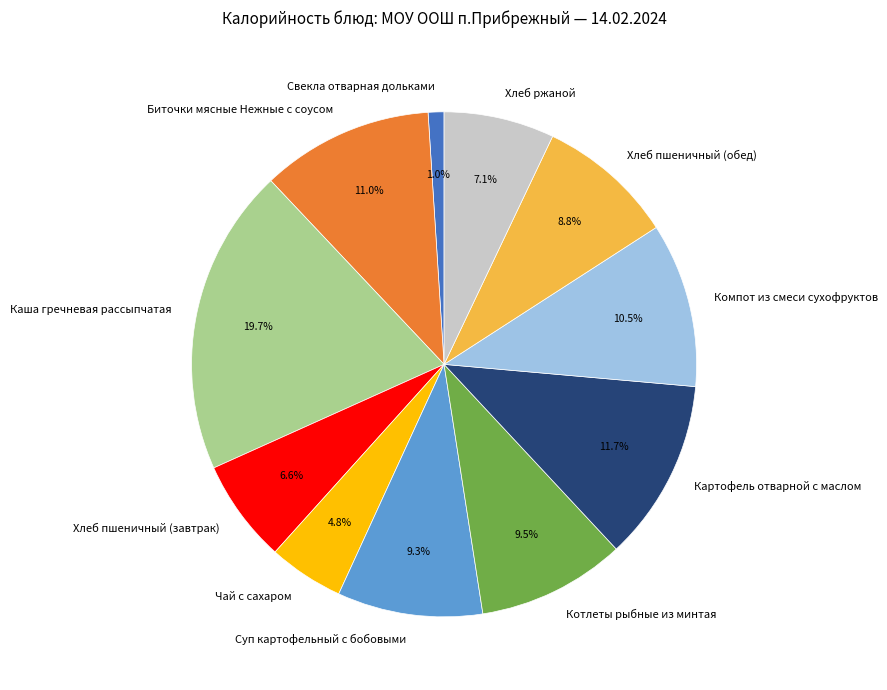

To the nearest percent, what is the difference between the Хлеб ржаной and Суп картофельный с бобовыми slice percentages?

2%